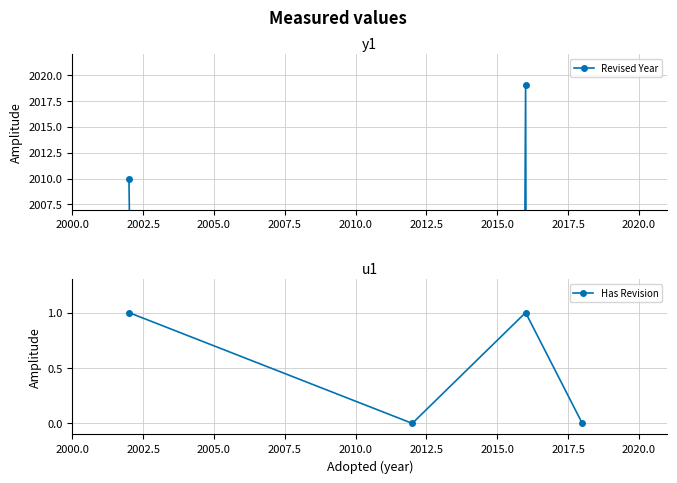

How many interior local valleys does the Has Revision series have?

1